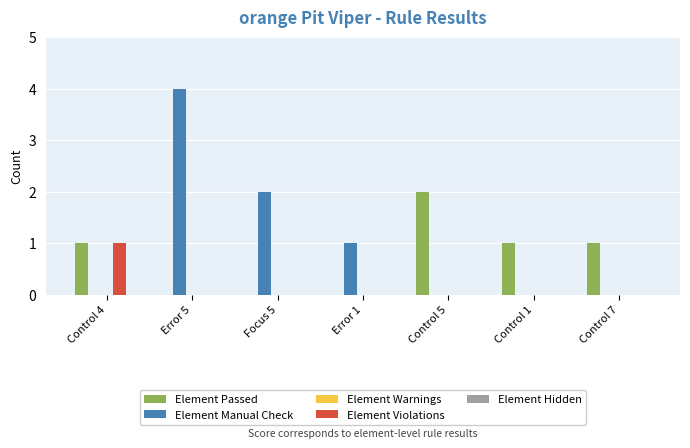

Between Error 1 and Control 5, which series saw the biggest shift?

Element Passed